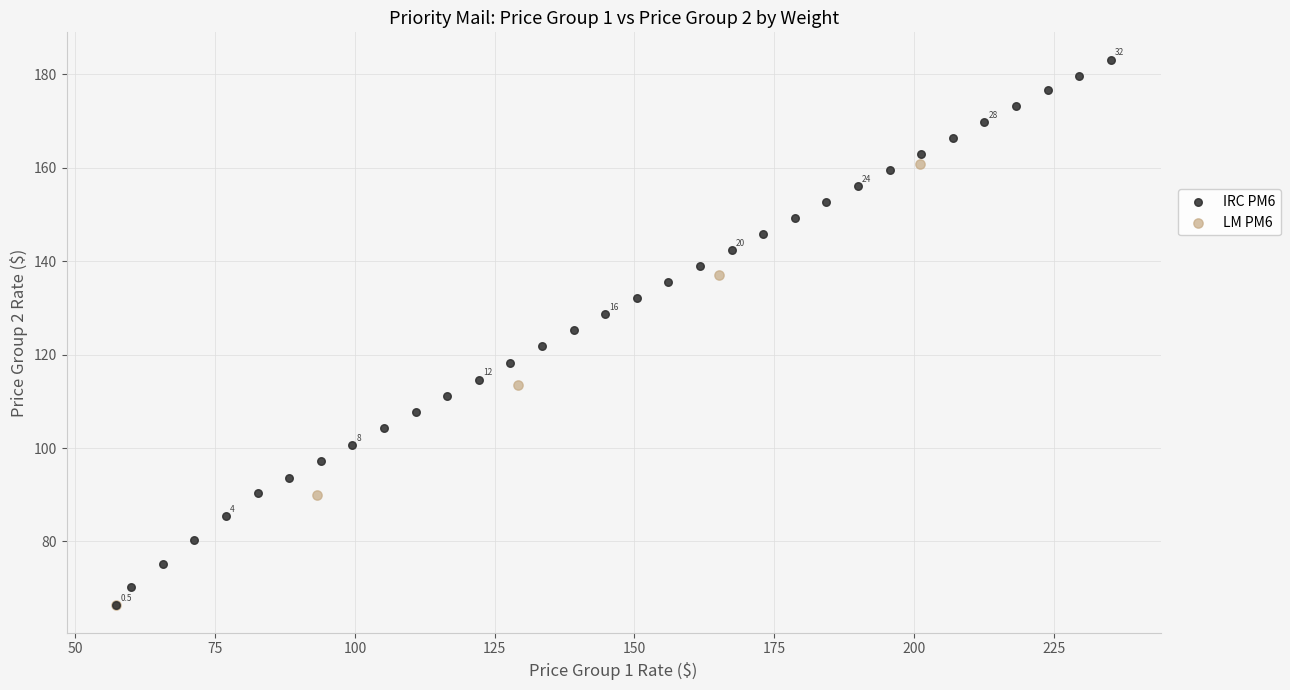

Which series contains the highest Y value?

IRC PM6